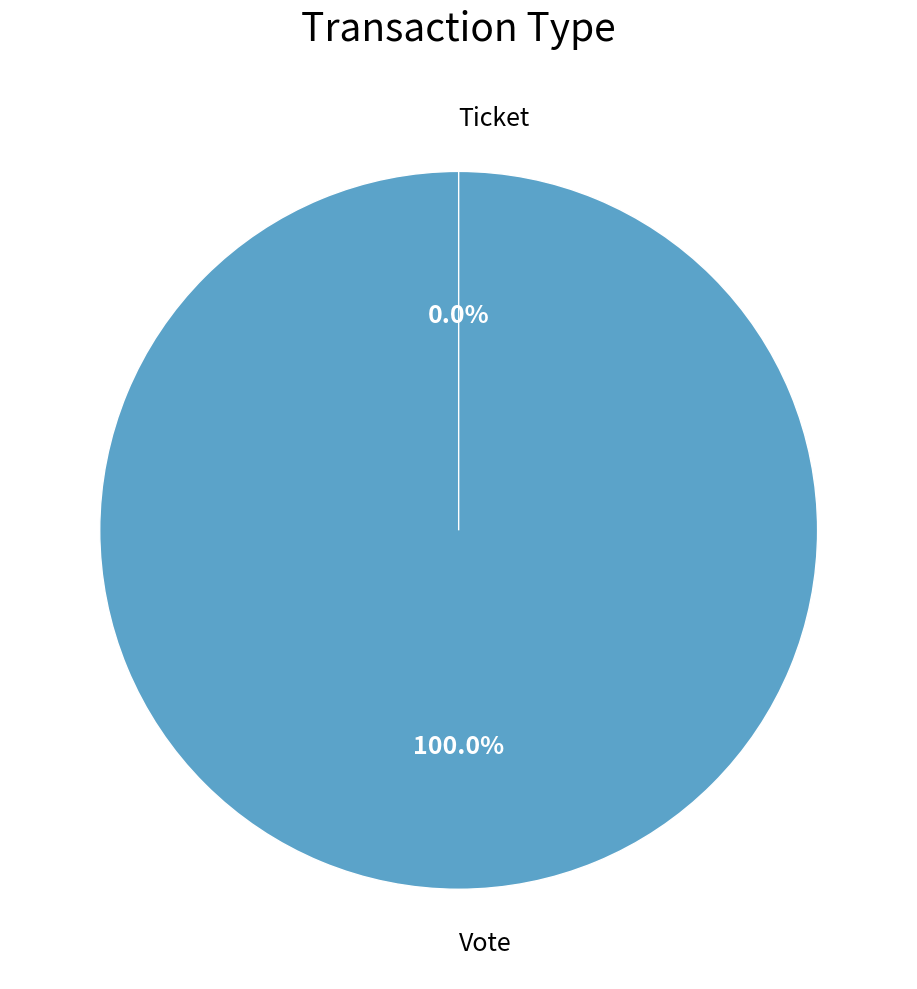

The Ticket slice represents 1% of the pie. True or false?

False